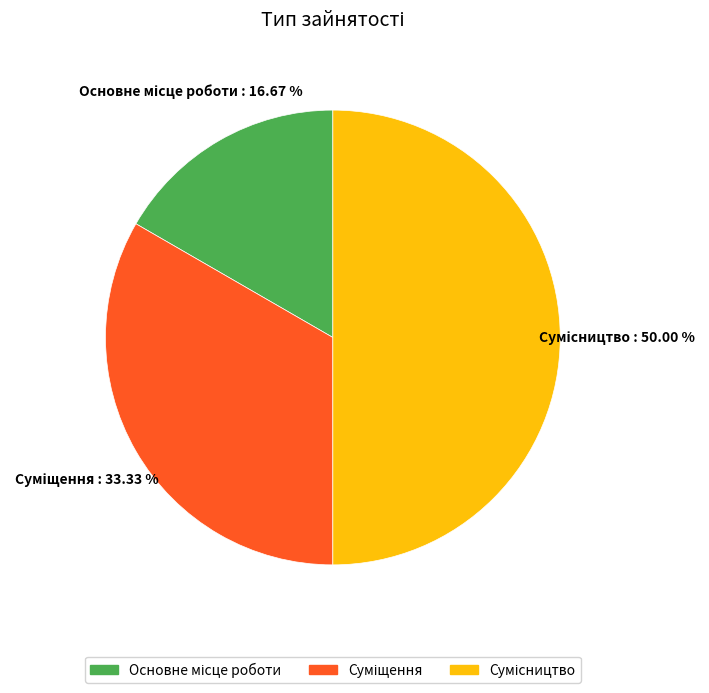

Is Суміщення the majority of the pie?

No